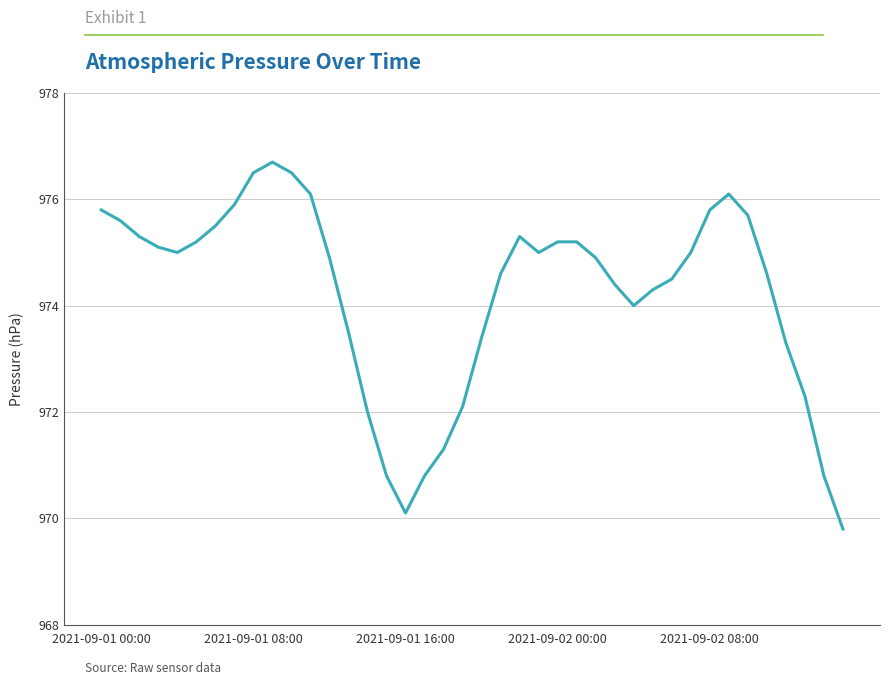

What is the smallest value displayed?

969.8